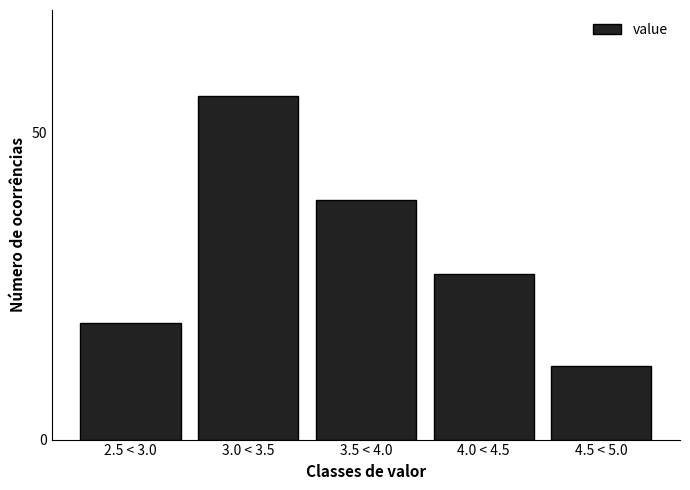

Reading left to right, transcribe all the data shown in this chart.

19	56	39	27	12